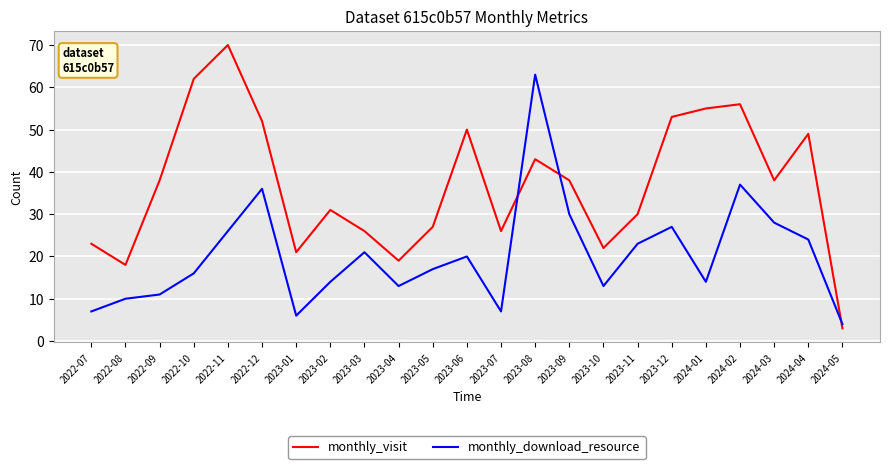

Where do monthly_download_resource and monthly_visit first cross each other?

2023-07 and 2023-08